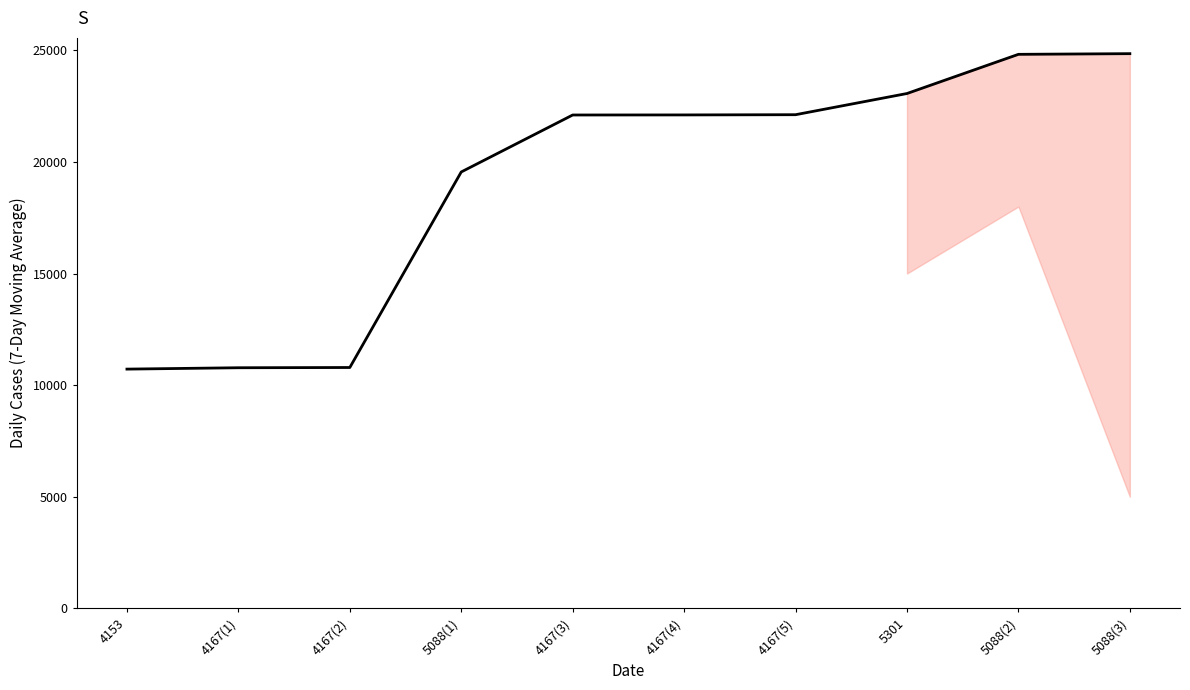

Where is the data nearest to the value 17784?

5088(1)